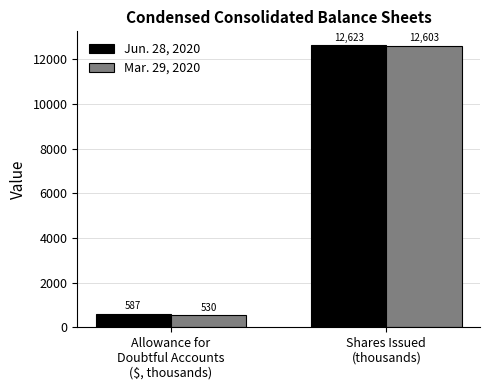

Which series has the largest total across all categories?

Jun. 28, 2020